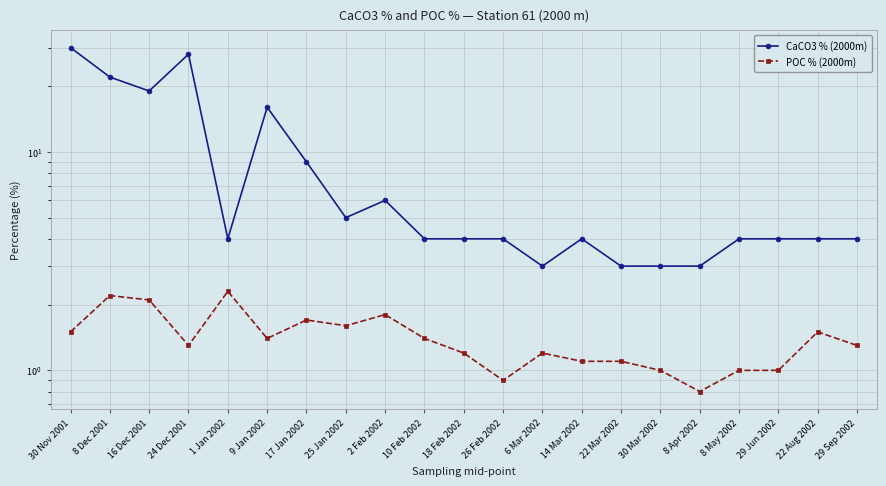

Reading right to left, what are all the values shown in this chart?

CaCO3 % (2000m): 29 Sep 2002=4.0	22 Aug 2002=4.0	29 Jun 2002=4.0	8 May 2002=4.0	8 Apr 2002=3.0	30 Mar 2002=3.0	22 Mar 2002=3.0	14 Mar 2002=4.0	6 Mar 2002=3.0	26 Feb 2002=4.0	18 Feb 2002=4.0	10 Feb 2002=4.0	2 Feb 2002=6.0	25 Jan 2002=5.0	17 Jan 2002=9.0	9 Jan 2002=16.0	1 Jan 2002=4.0	24 Dec 2001=28.0	16 Dec 2001=19.0	8 Dec 2001=22.0	30 Nov 2001=30.0
POC % (2000m): 29 Sep 2002=1.3	22 Aug 2002=1.5	29 Jun 2002=1.0	8 May 2002=1.0	8 Apr 2002=0.8	30 Mar 2002=1.0	22 Mar 2002=1.1	14 Mar 2002=1.1	6 Mar 2002=1.2	26 Feb 2002=0.9	18 Feb 2002=1.2	10 Feb 2002=1.4	2 Feb 2002=1.8	25 Jan 2002=1.6	17 Jan 2002=1.7	9 Jan 2002=1.4	1 Jan 2002=2.3	24 Dec 2001=1.3	16 Dec 2001=2.1	8 Dec 2001=2.2	30 Nov 2001=1.5